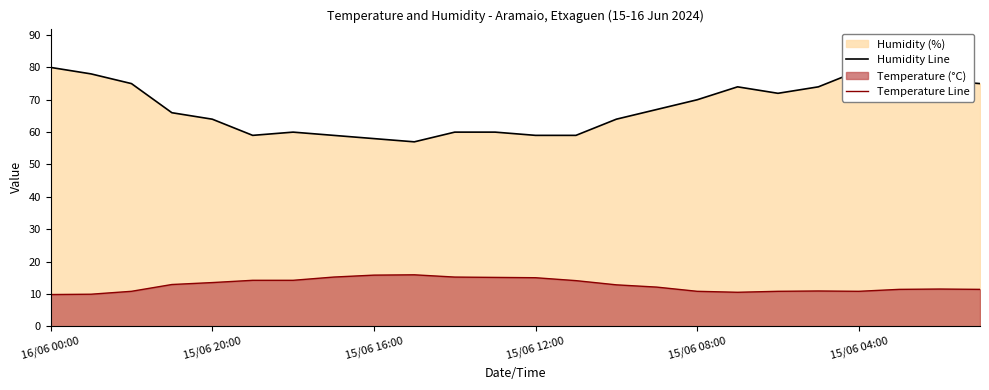

How many values in the Humidity Line series exceed 67?

11